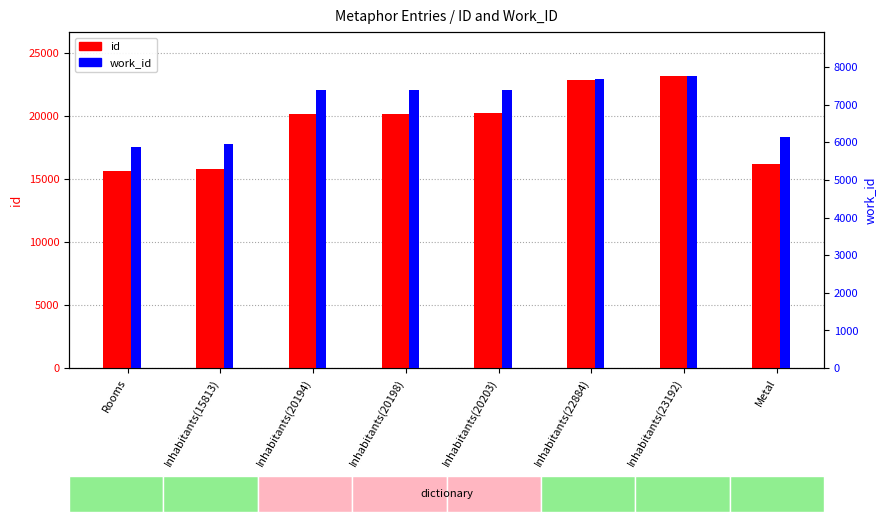

Read the id value at Inhabitants(23192), to the nearest 50.

23200